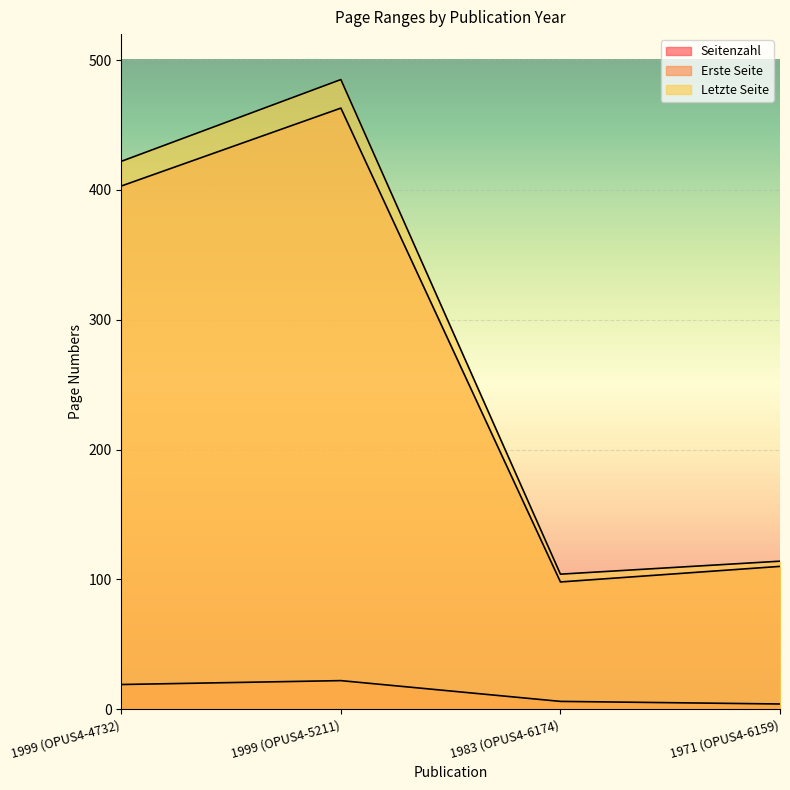

The Letzte Seite series shows 114 at 1971 (OPUS4-6159). True or false?

True